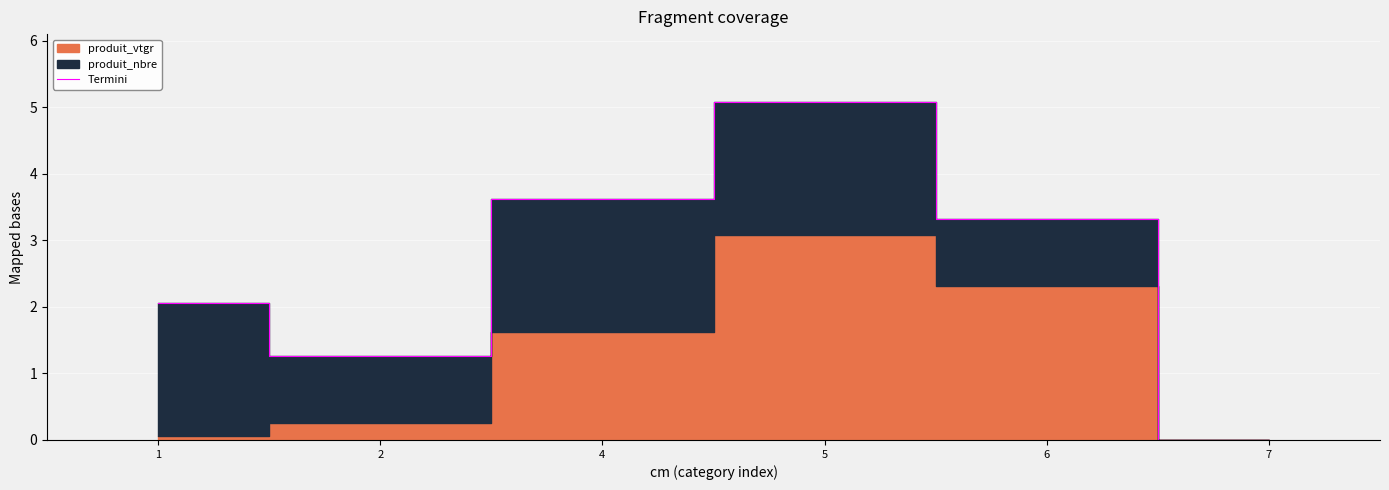

Approximately how many times larger is the value at 6 compared to 2?

2.6